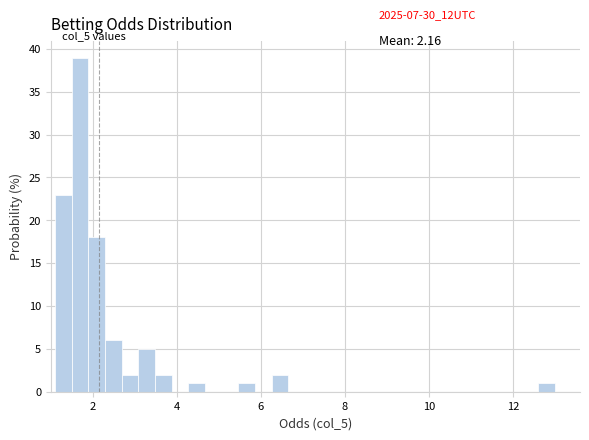

Read against the x-axis, roughly where is the centre of the tallest bar?

1.8